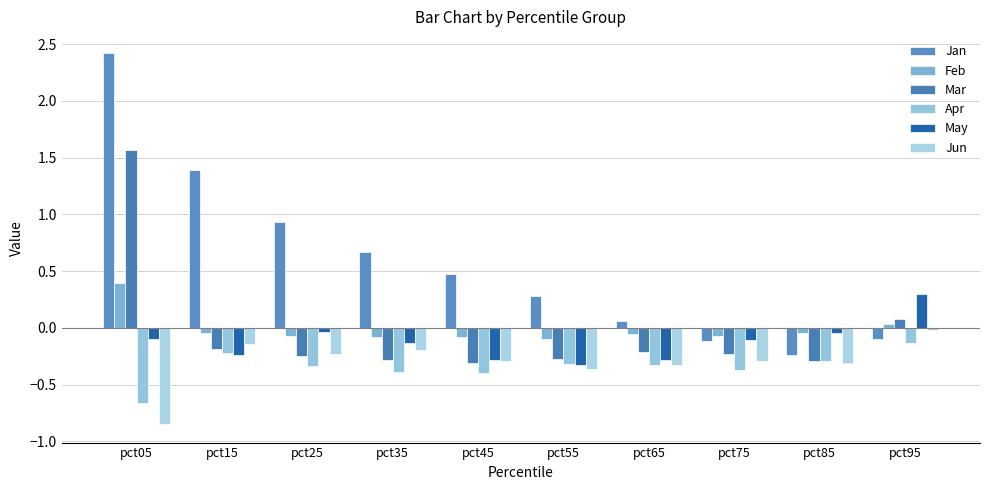

Is the value of Feb at pct85 greater than the value of May at pct25?

No